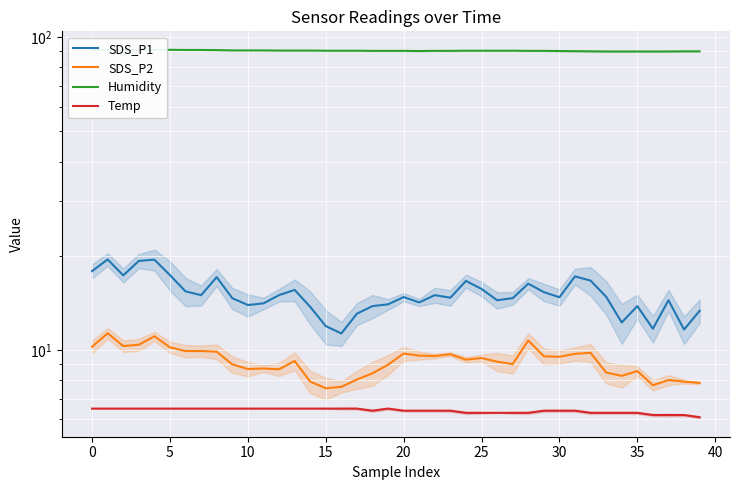

The value of SDS_P2 at 37 is 8.0. True or false?

True